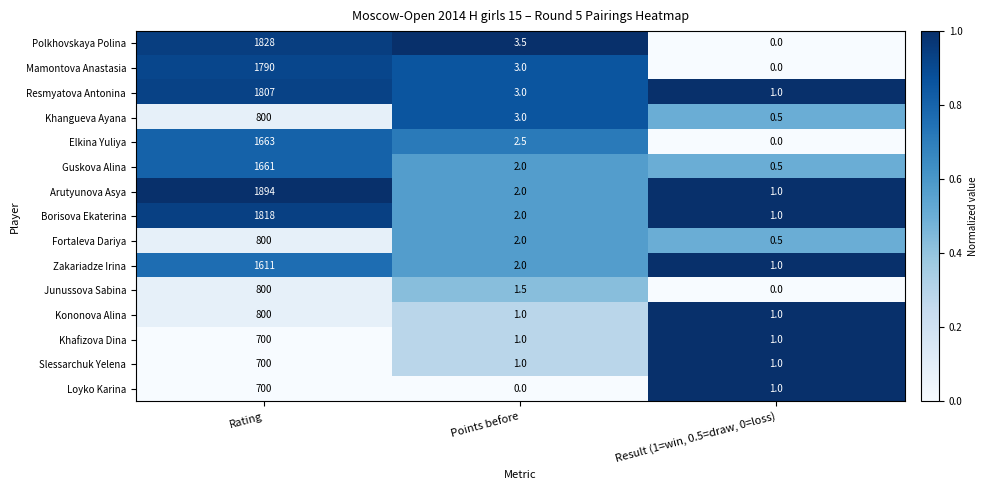

Which series has the largest total across all categories?

Arutyunova Asya